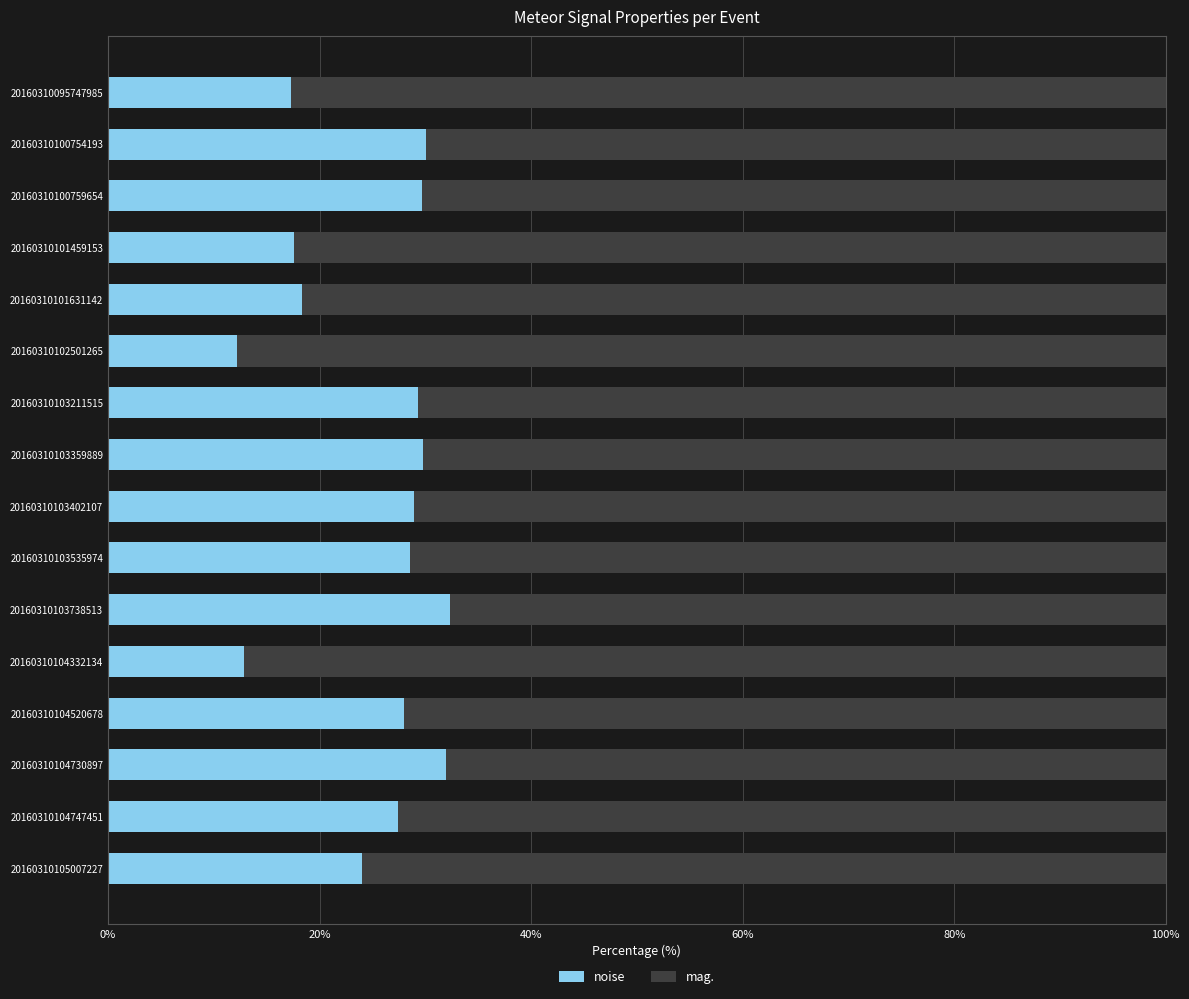

What is the total value across all series at 20160310100754193?

100.0